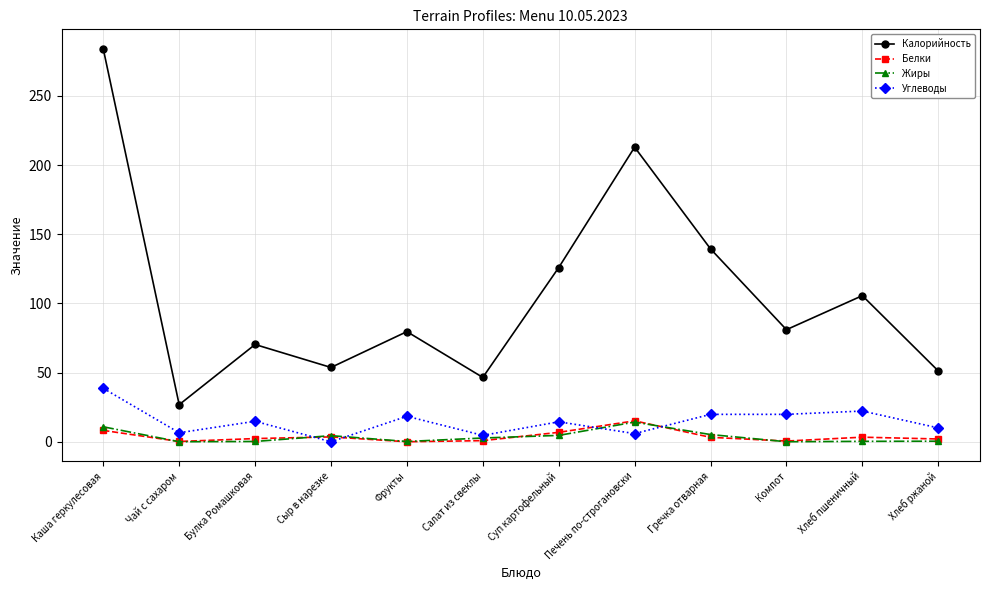

What is the label of the 2nd point from the left?

Чай с сахаром